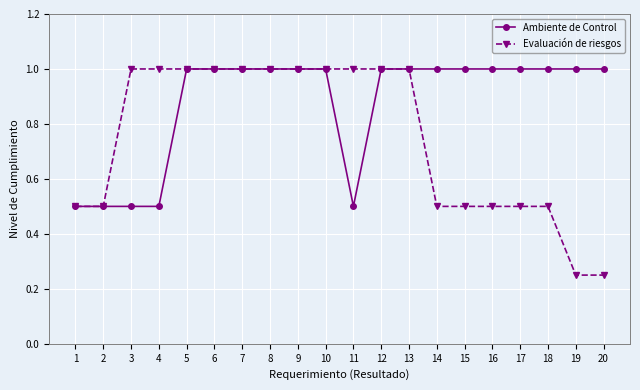

Is the value of Evaluación de riesgos at 14 greater than the value of Ambiente de Control at 14?

No